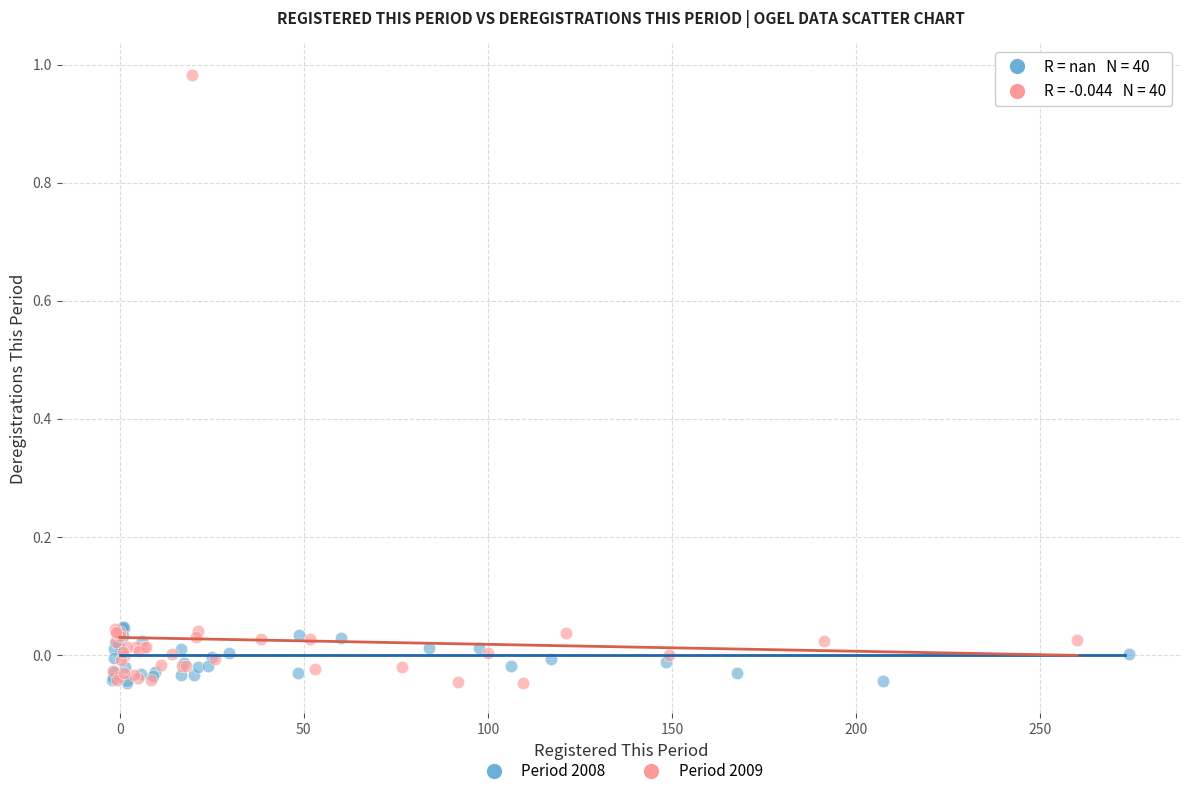

What are all the series names shown in the legend?

Period 2008, Period 2009